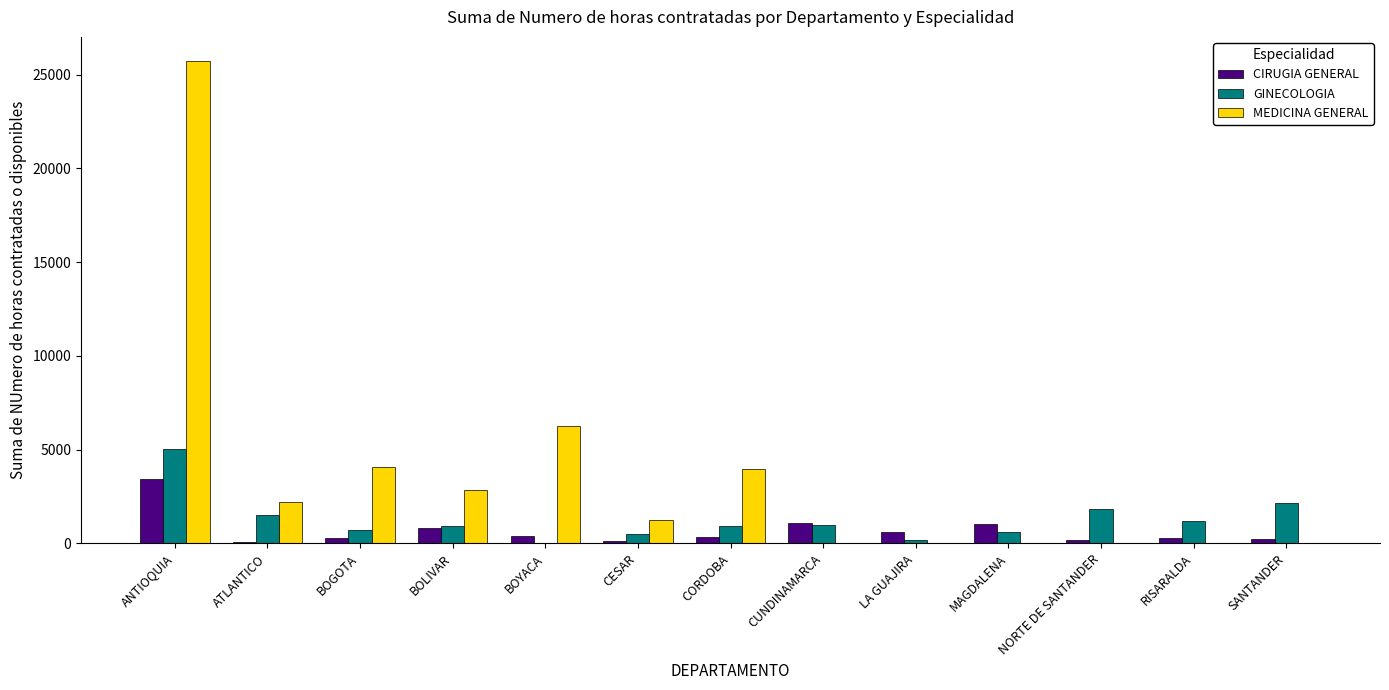

True or false: MEDICINA GENERAL has a value of 3970.0 at CORDOBA.

True